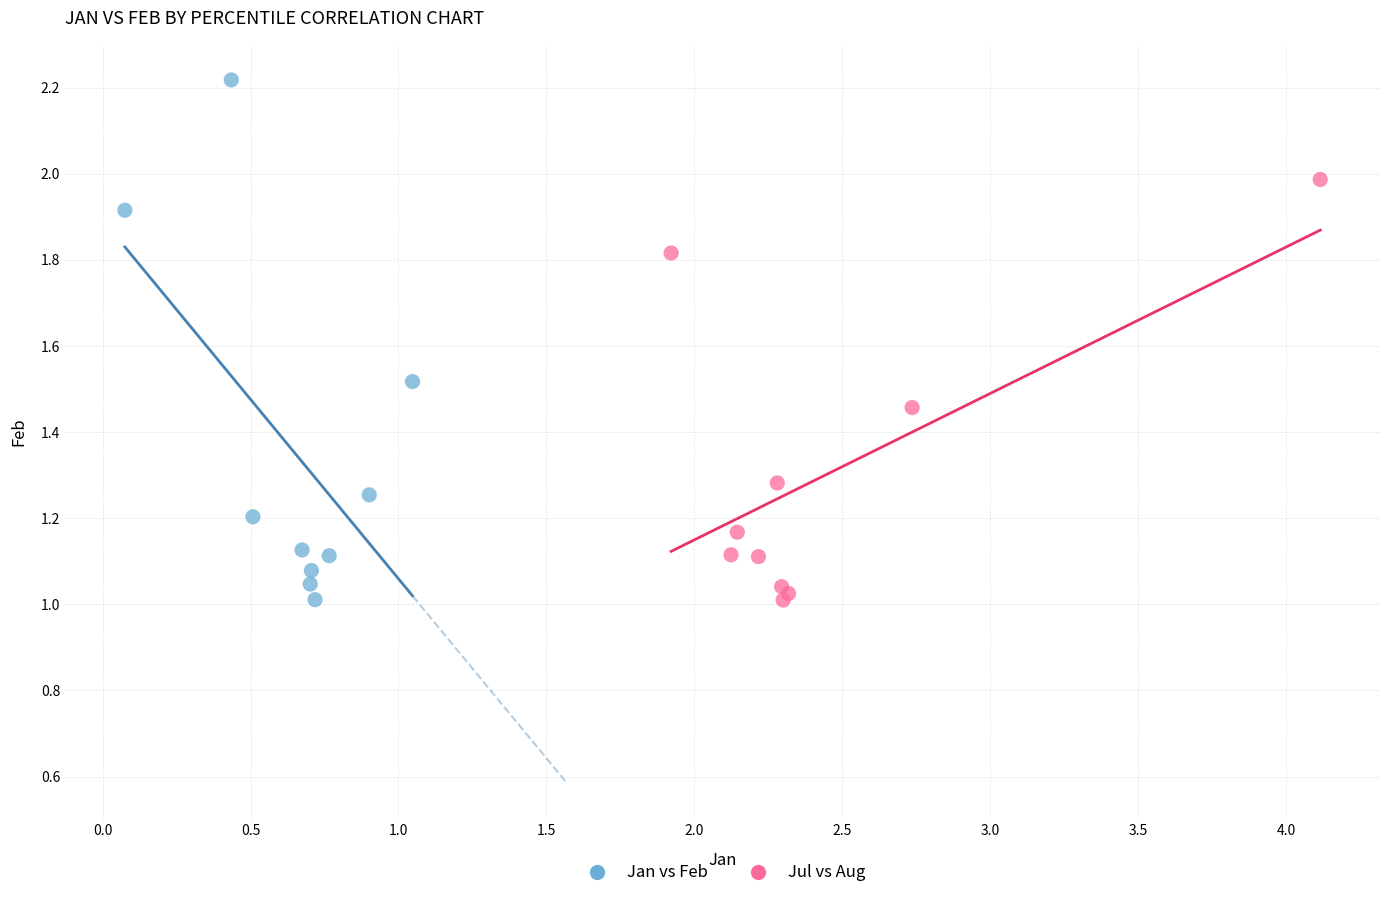

Which series has the largest Y range (max minus min)?

Jan vs Feb